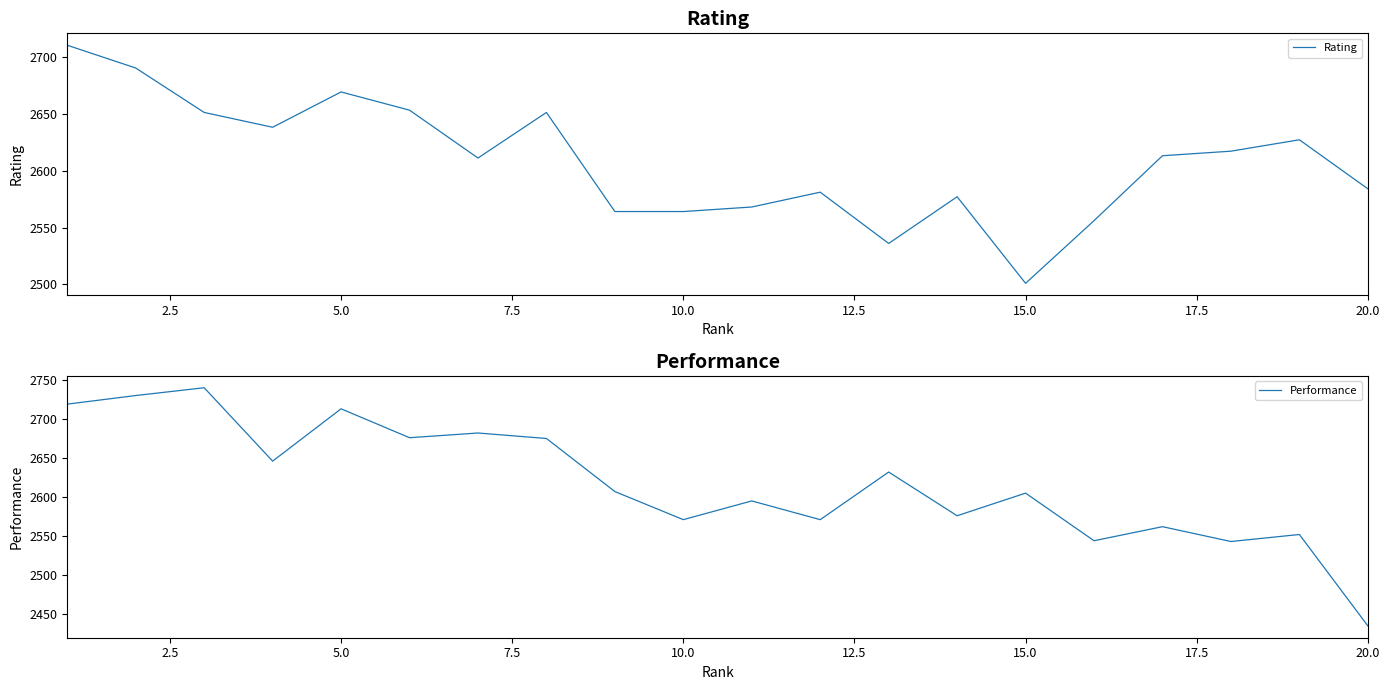

What is the highest value of the Rating series?

2710